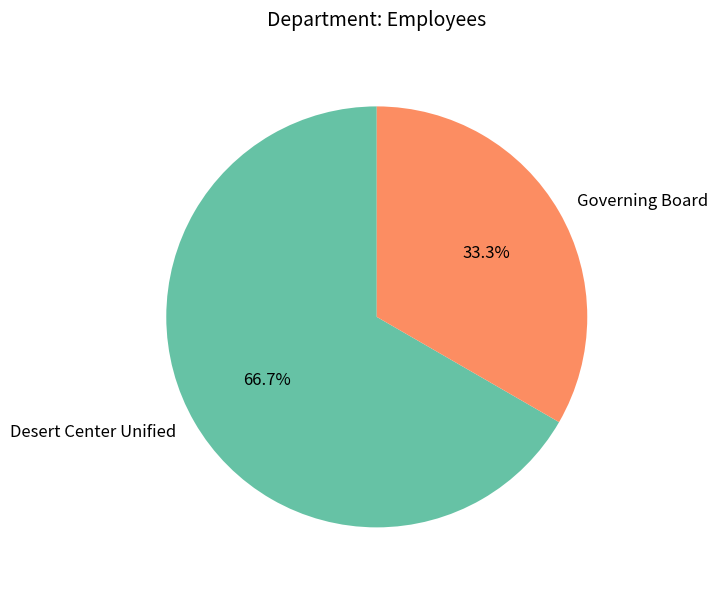

Is there a majority slice in this chart?

Yes